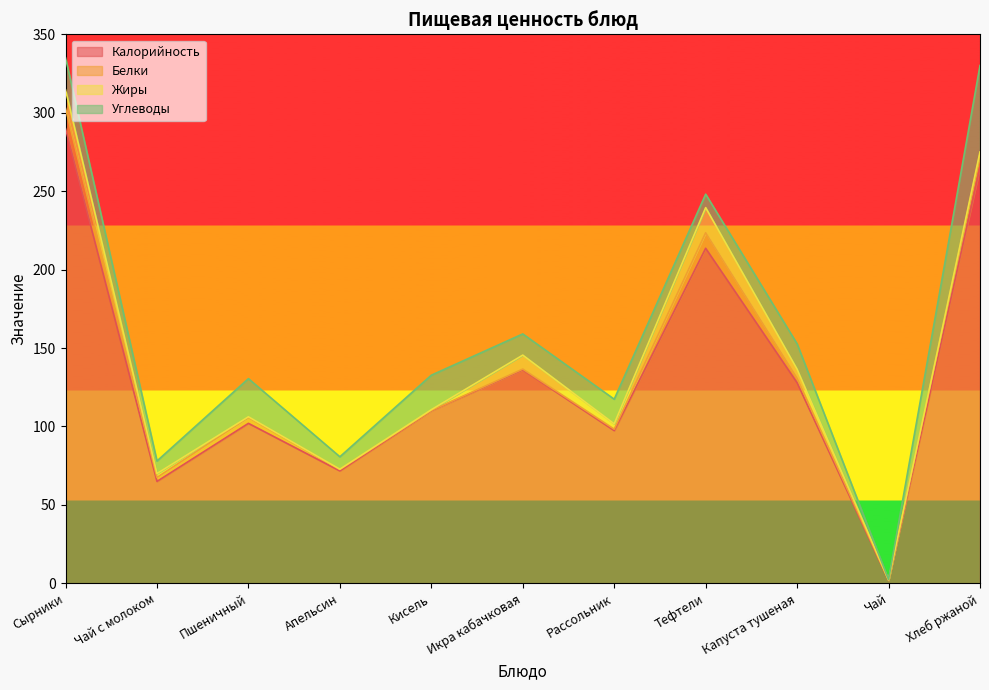

What is the value of the Углеводы point at the 11th from the left?

55.1